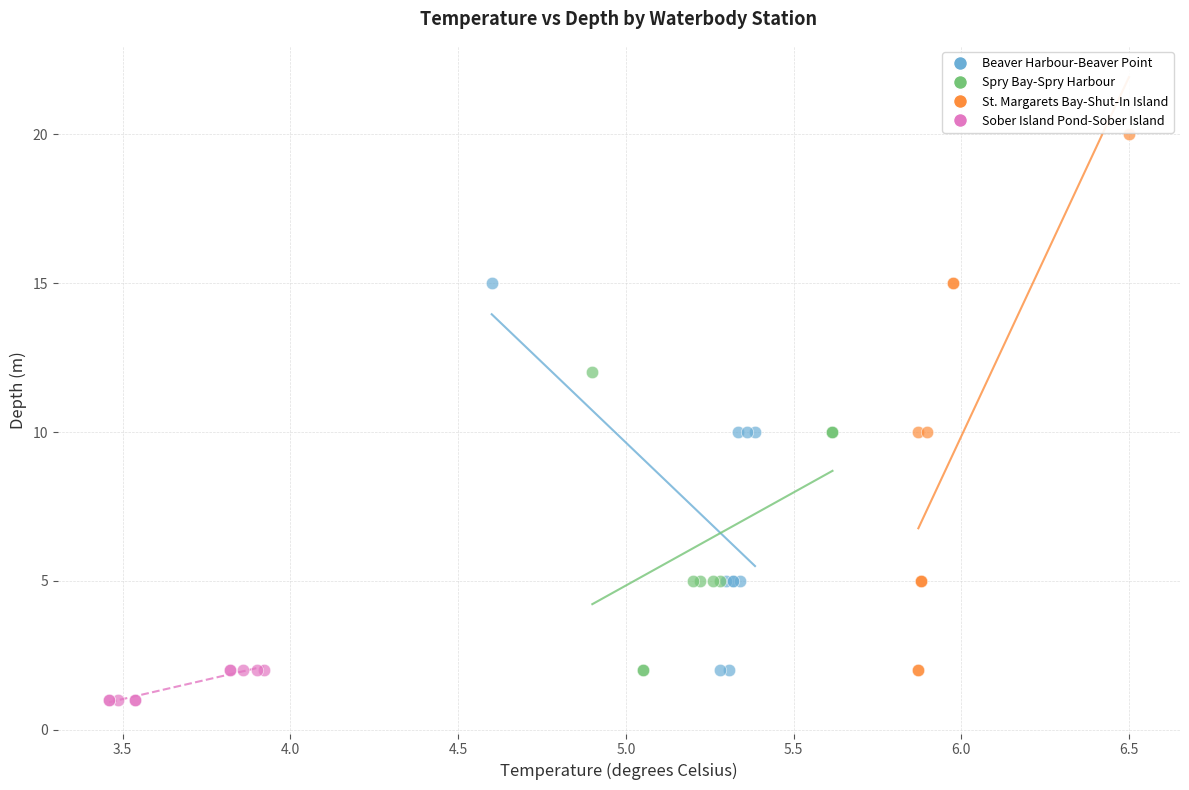

Which series reaches the minimum Y coordinate?

Sober Island Pond-Sober Island